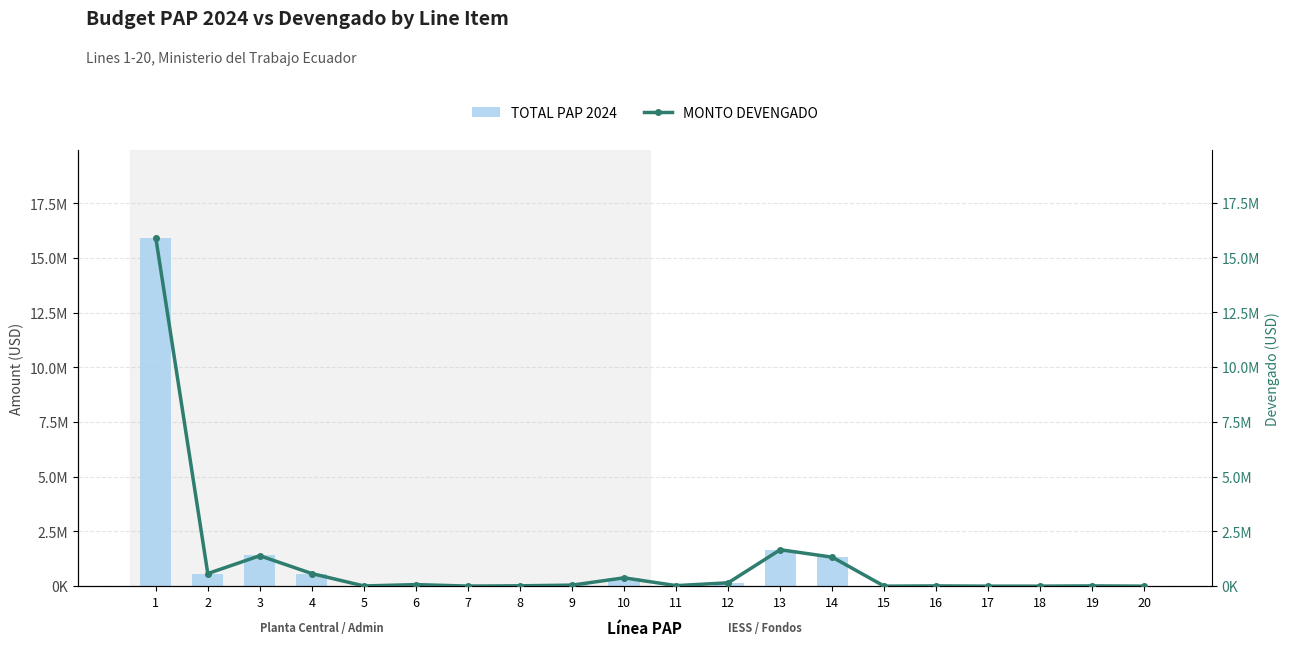

Rank the series at 5 from highest to lowest value.

TOTAL PAP 2024, MONTO DEVENGADO